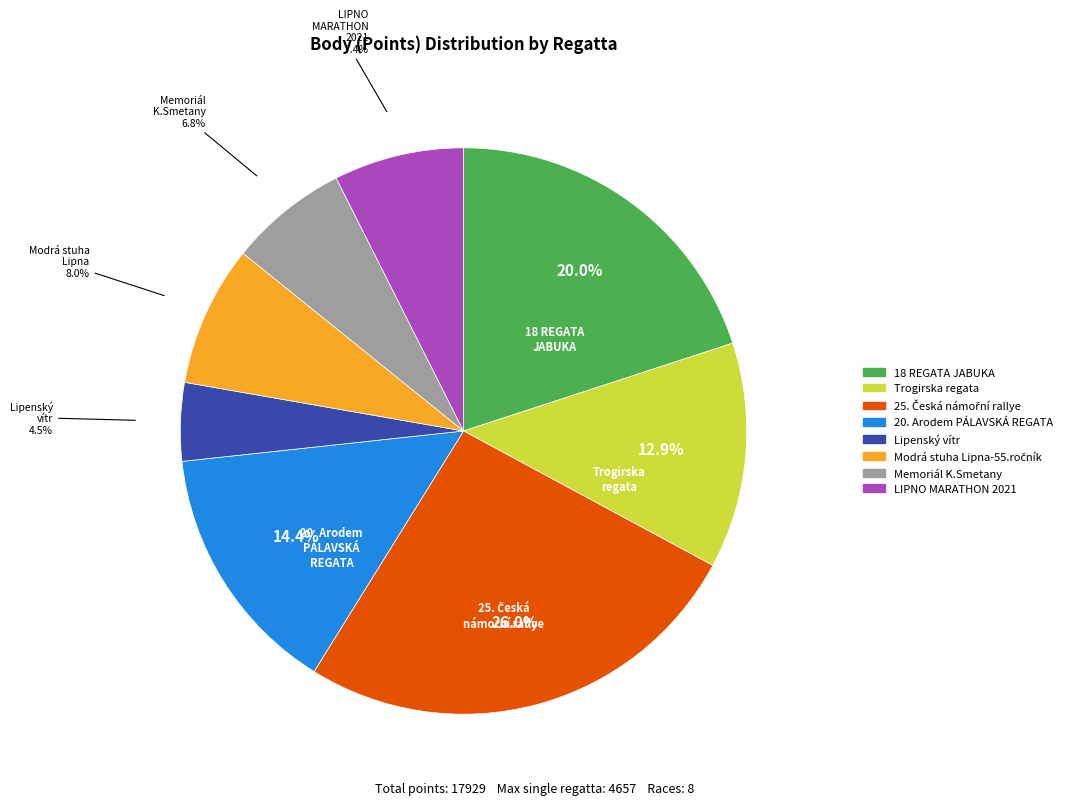

Which category has the smallest portion of the pie?

Lipenský vítr